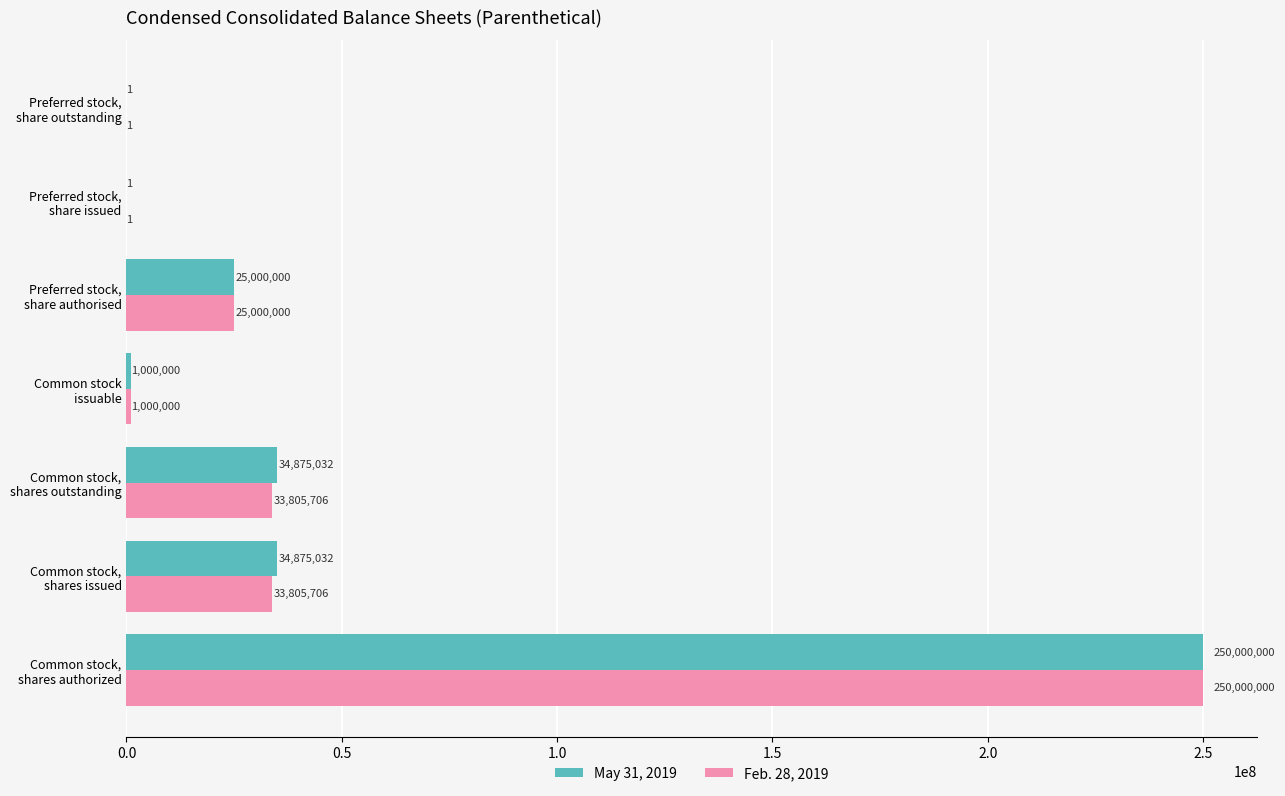

What is the highest value of the Feb. 28, 2019 series?

250000000